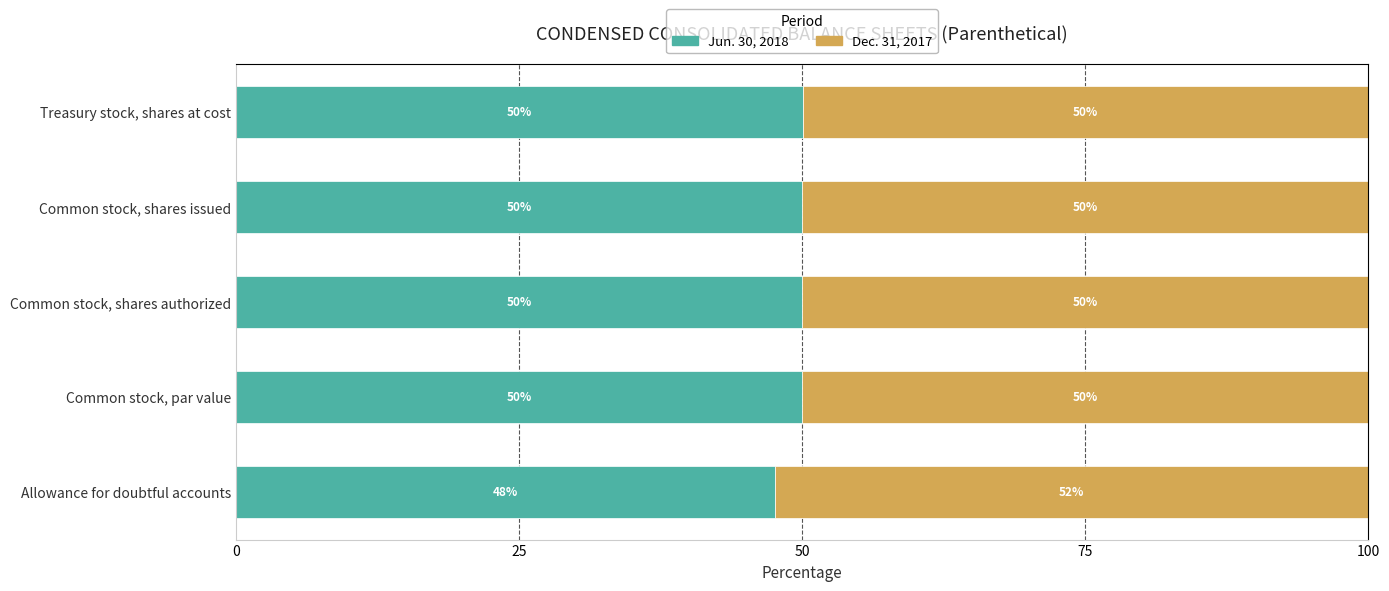

What is the highest value of the Jun. 30, 2018 series?

50.1